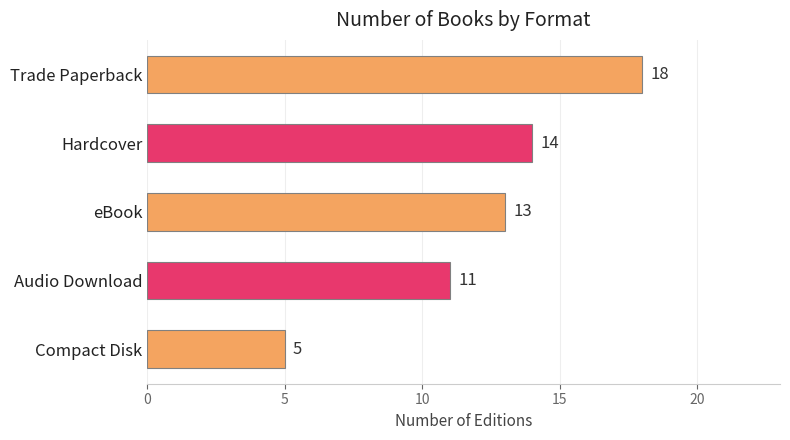

Reading bottom to top, what are all the values shown in this chart?

5	11	13	14	18